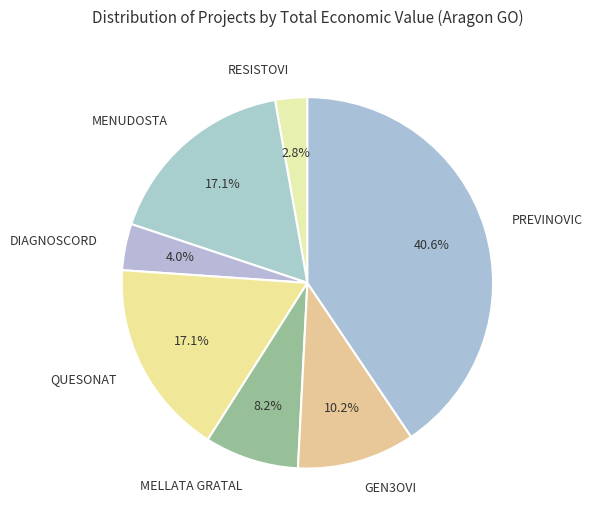

Which category has the smallest portion of the pie?

RESISTOVI